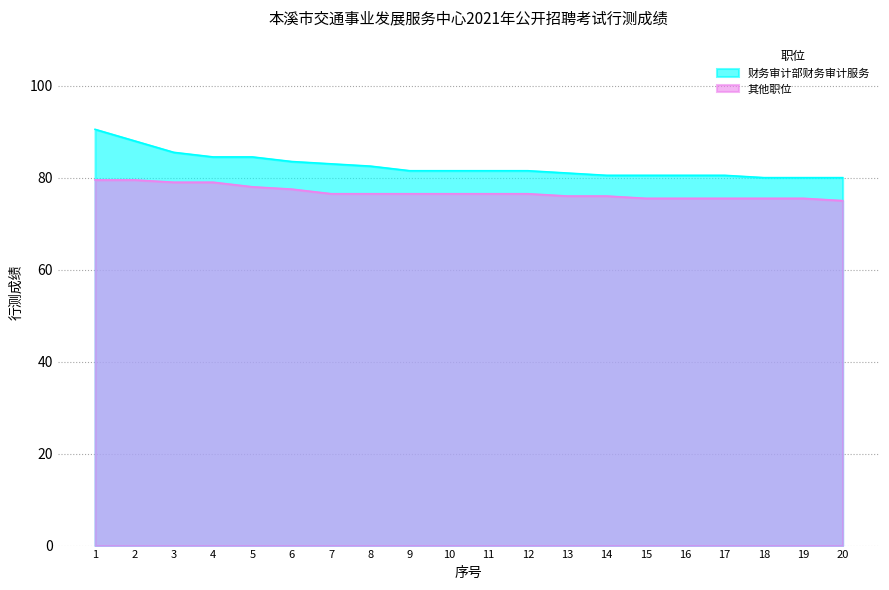

What is the difference between the second highest and second lowest values in the 其他职位 series?

4.0